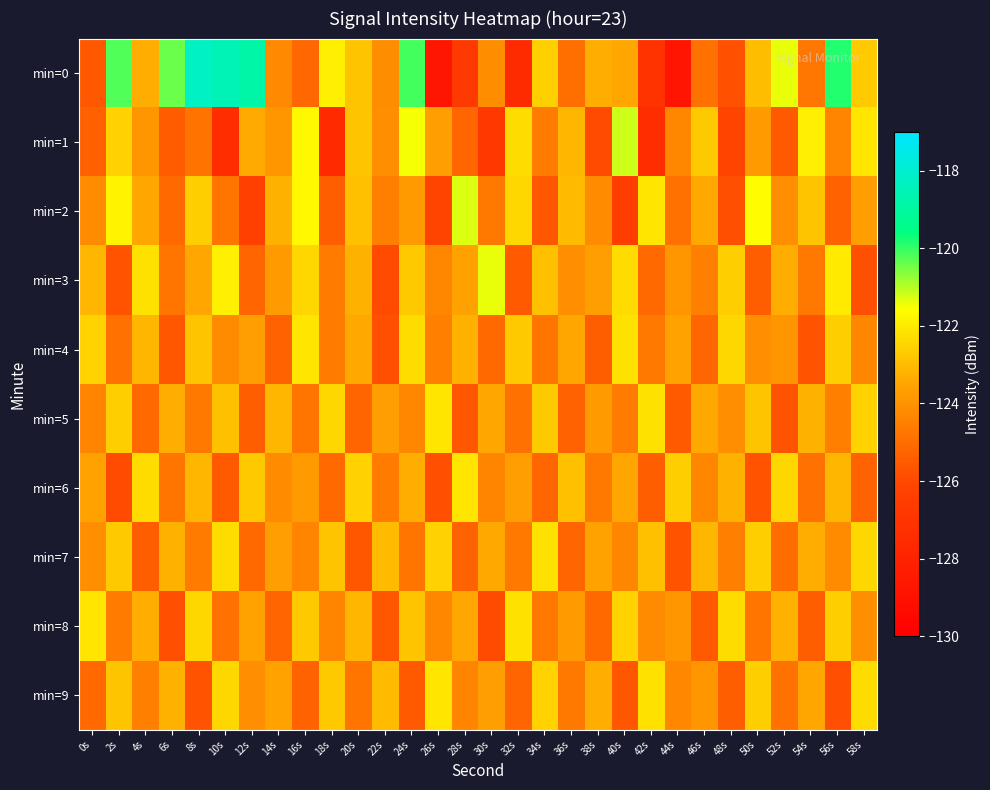

At which category is the sum across all series the highest?

24s